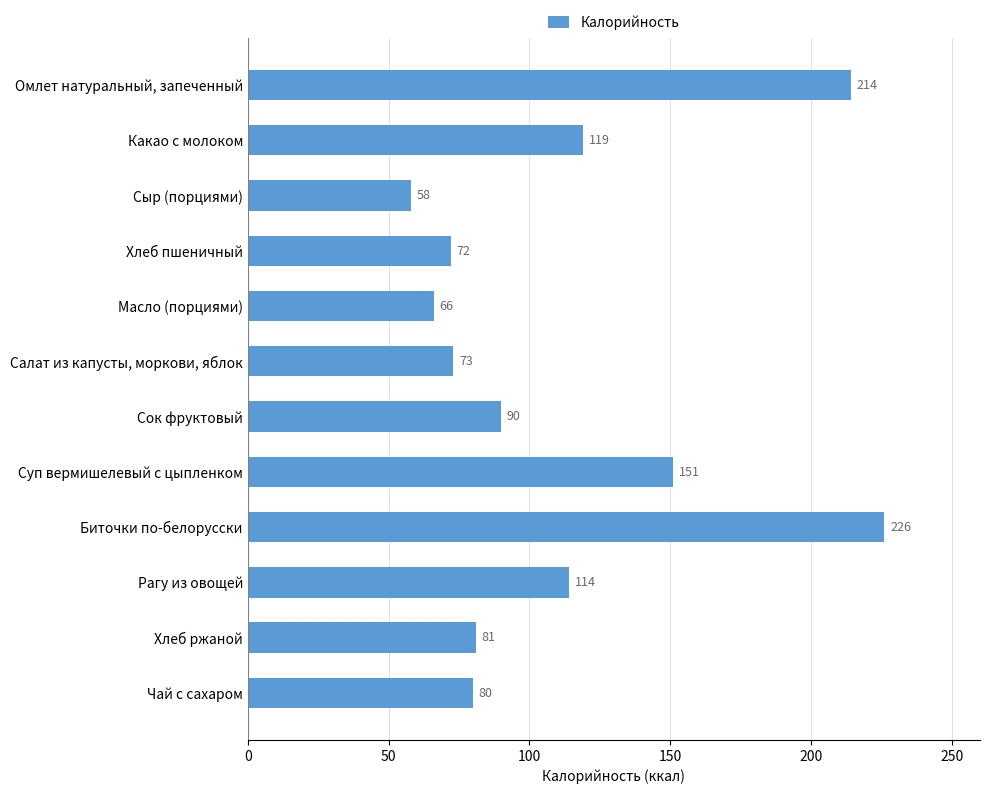

List the labels in order of value, smallest first.

Сыр (порциями), Масло (порциями), Хлеб пшеничный, Салат из капусты, моркови, яблок, Чай с сахаром, Хлеб ржаной, Сок фруктовый, Рагу из овощей, Какао с молоком, Суп вермишелевый с цыпленком, Омлет натуральный, запеченный, Биточки по-белорусски